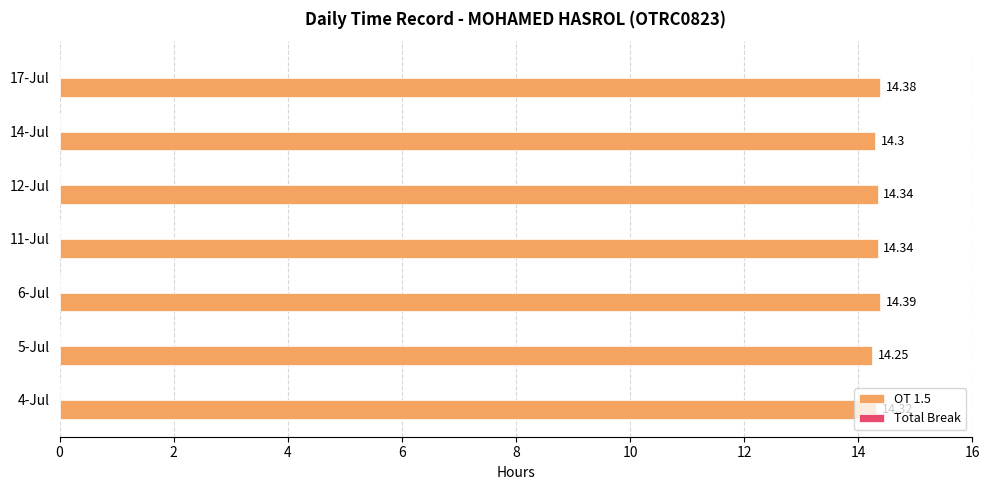

Count the number of categories in the chart.

7